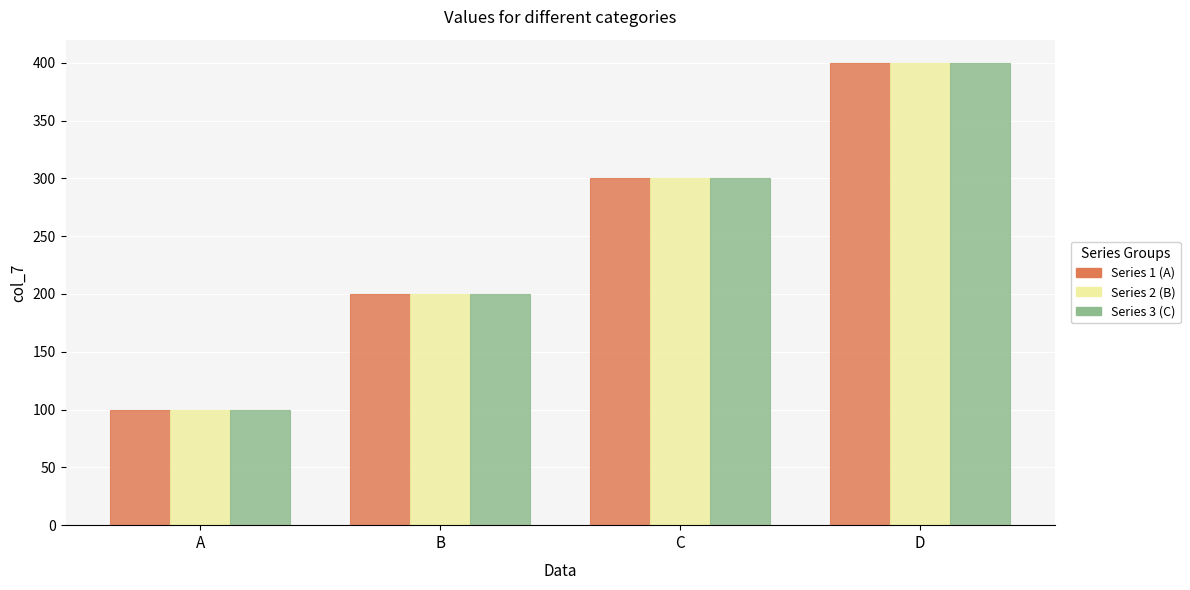

What is the greatest value displayed?

400